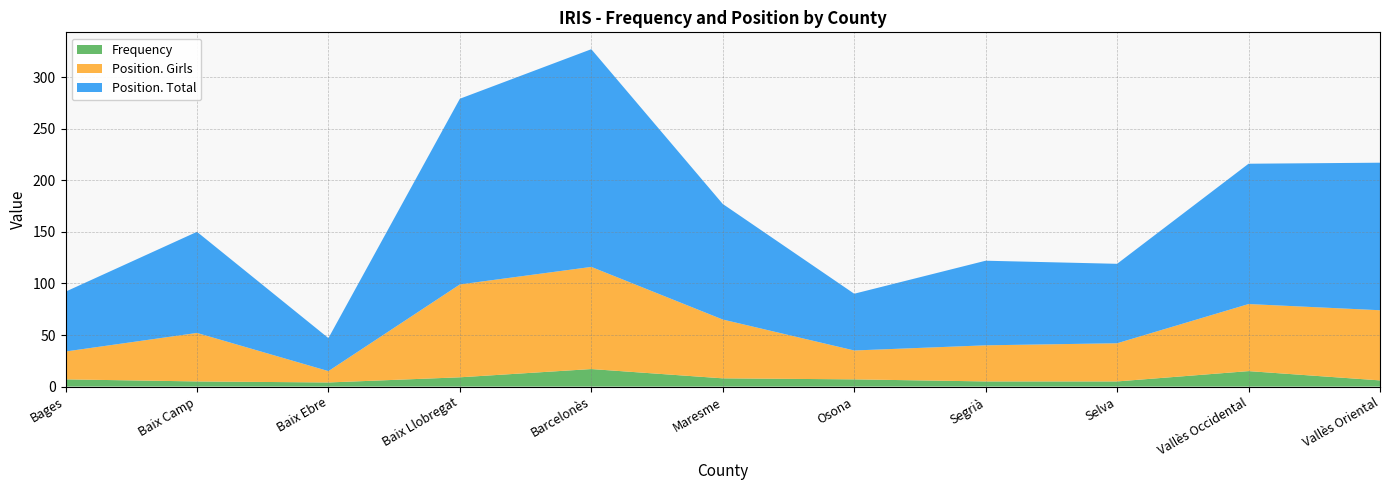

Reading right to left, extract all data points from this chart.

Frequency: Vallès Oriental=6	Vallès Occidental=15	Selva=5	Segrià=5	Osona=7	Maresme=8	Barcelonès=17	Baix Llobregat=9	Baix Ebre=4	Baix Camp=5	Bages=7
Position. Total: Vallès Oriental=143	Vallès Occidental=136	Selva=77	Segrià=82	Osona=55	Maresme=112	Barcelonès=211	Baix Llobregat=180	Baix Ebre=32	Baix Camp=98	Bages=58
Position. Girls: Vallès Oriental=68	Vallès Occidental=65	Selva=37	Segrià=35	Osona=28	Maresme=57	Barcelonès=99	Baix Llobregat=90	Baix Ebre=11	Baix Camp=47	Bages=27